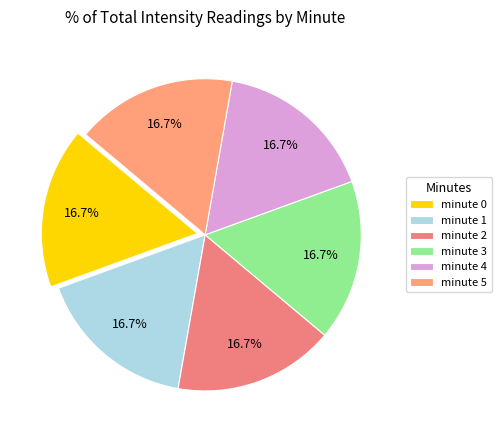

How many slices are in this pie chart?

6